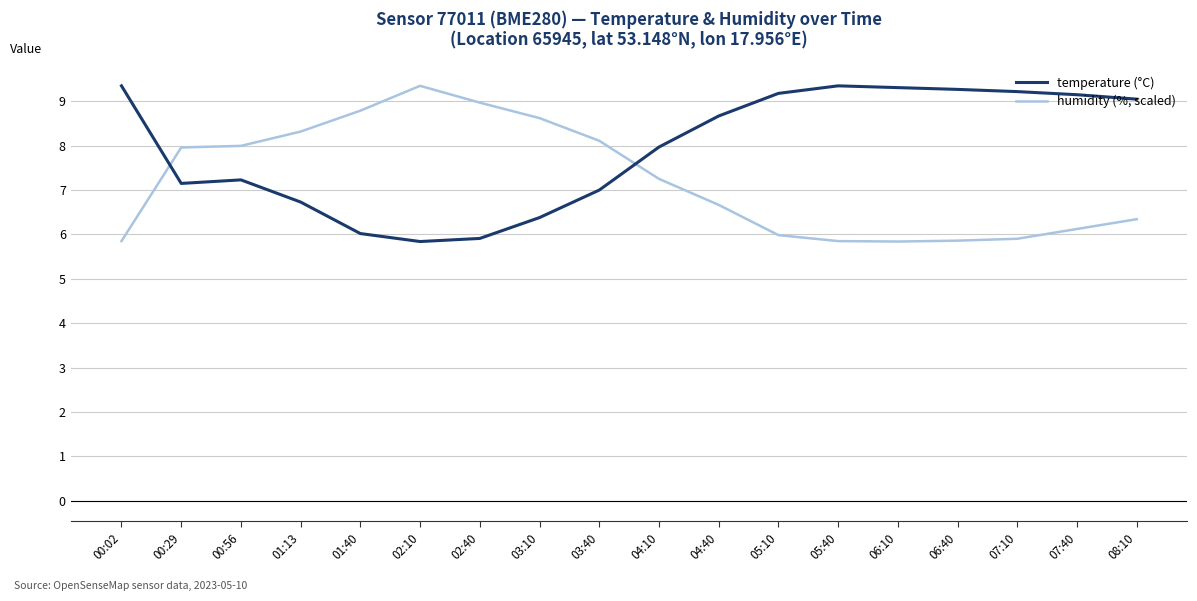

Is the value of temperature (°C) at 01:13 greater than the value of humidity (%, scaled) at 04:10?

No